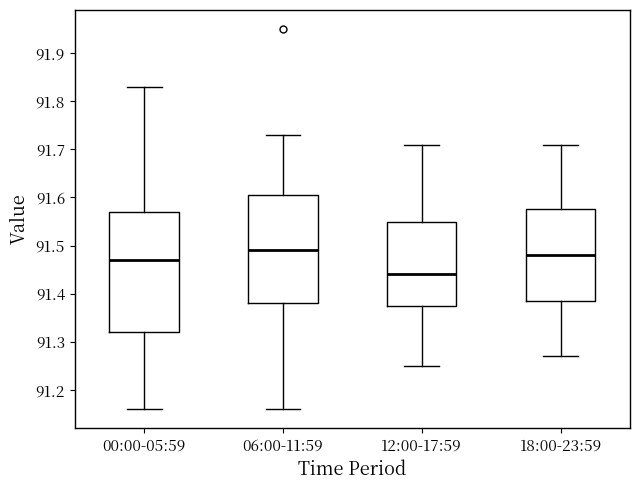

Reading left to right, transcribe this box plot: for each box, give where its median line is, the range the box spans, and where its two whiskers end, as read against the y-axis. The values are not printed on the chart, so give them approximately, as read against the axis.

00:00-05:59: median 91.47, box 91.32 to 91.57, whiskers 91.16 to 91.83
06:00-11:59: median 91.49, box 91.38 to 91.61, whiskers 91.16 to 91.73
12:00-17:59: median 91.44, box 91.38 to 91.55, whiskers 91.25 to 91.71
18:00-23:59: median 91.48, box 91.39 to 91.58, whiskers 91.27 to 91.71